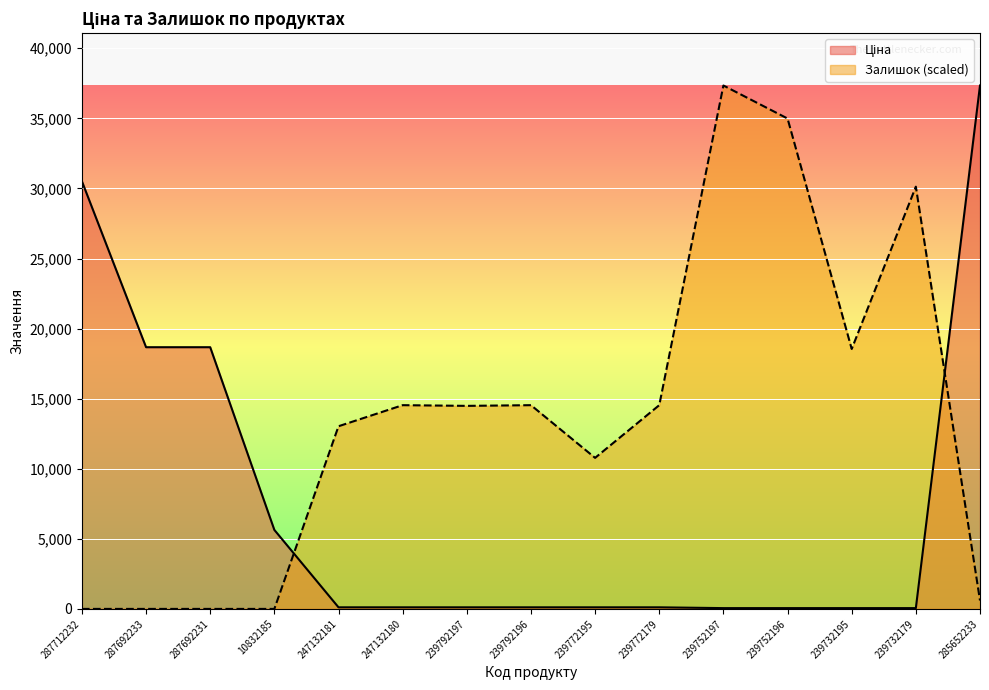

What are all the series names shown in the legend?

Ціна, Залишок